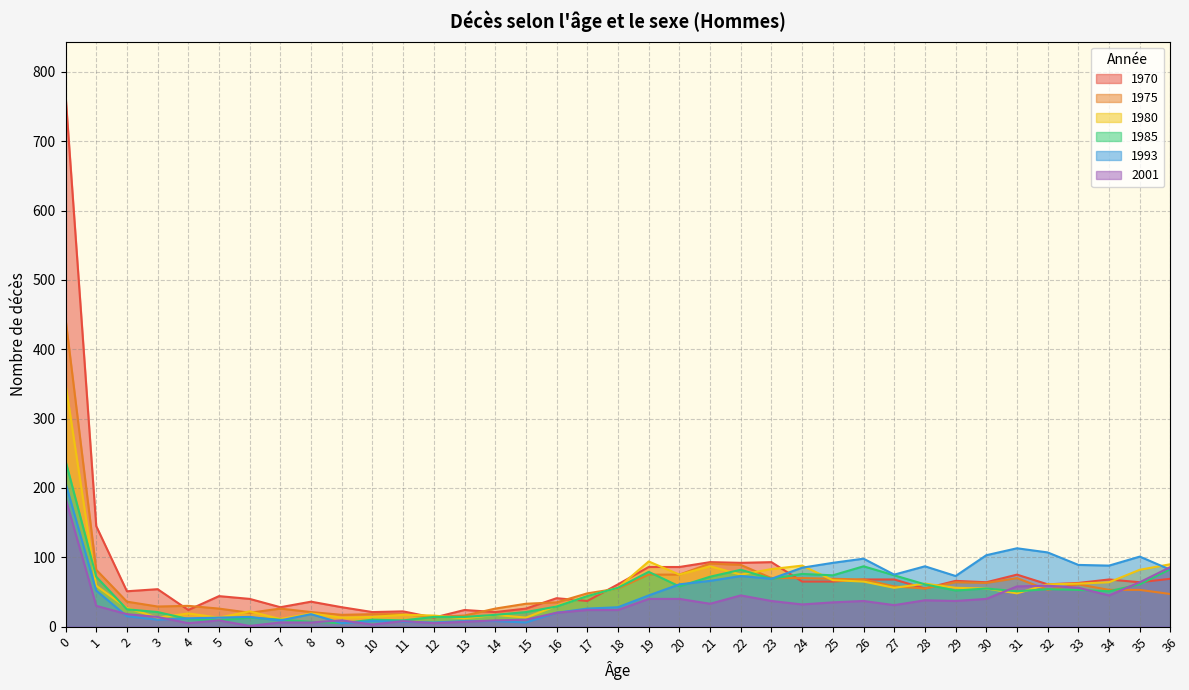

What is the minimum value shown in the chart?

1